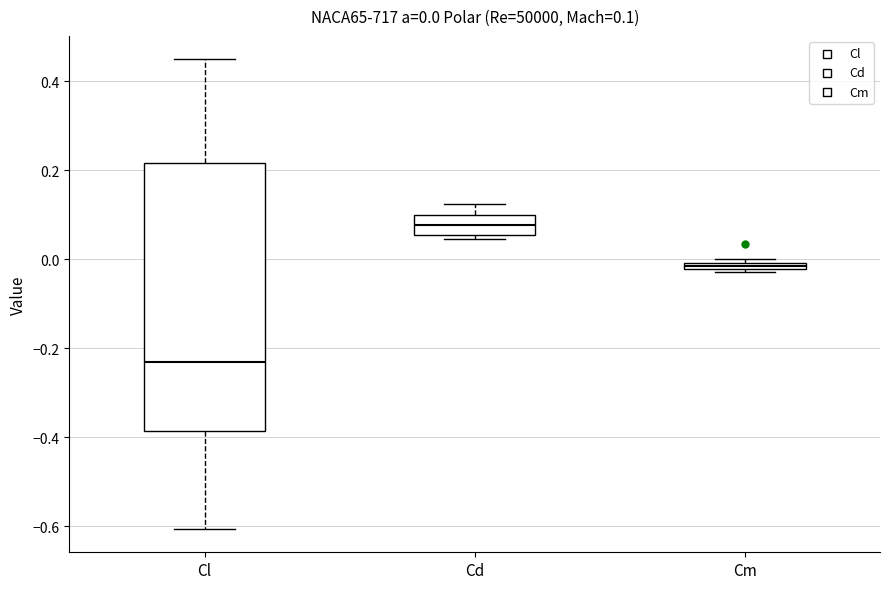

Which box's median line is the lowest?

Cl